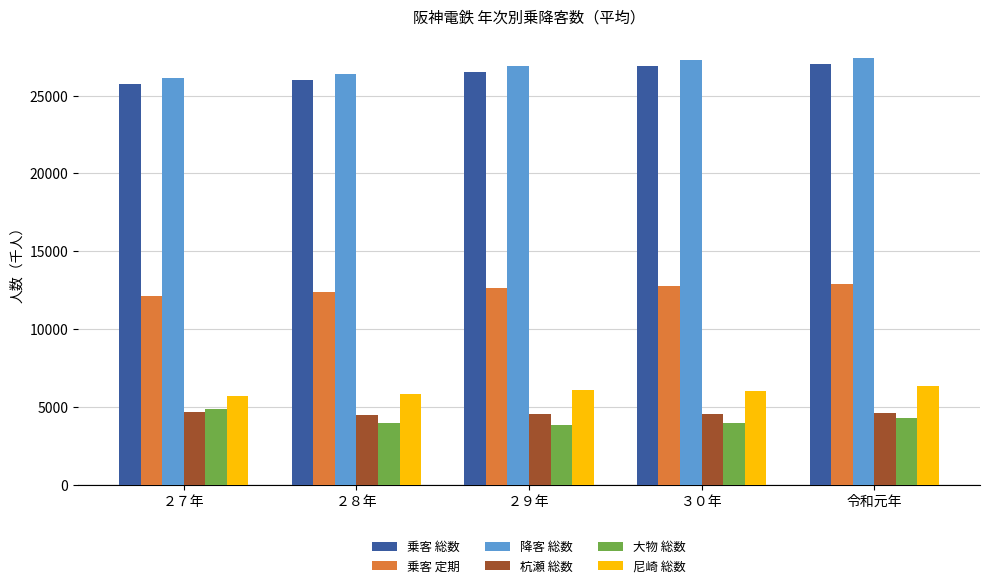

What is the minimum value for 尼崎 総数?

5700.2